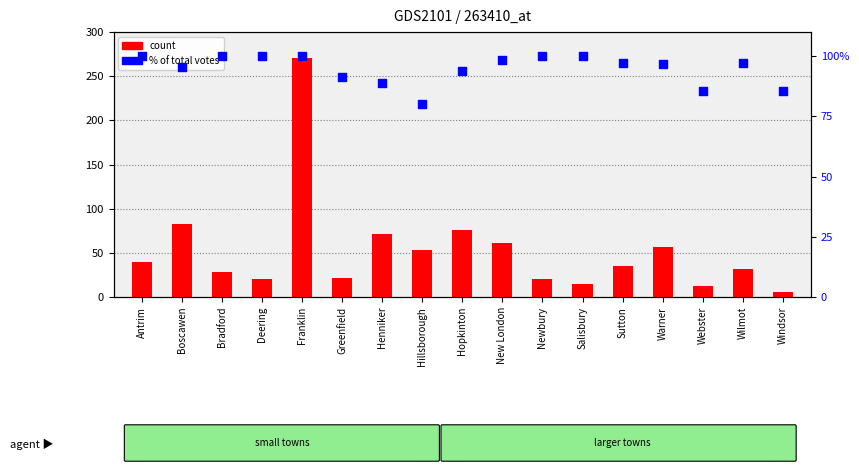

What are all the series names shown in the legend?

count, % of total votes